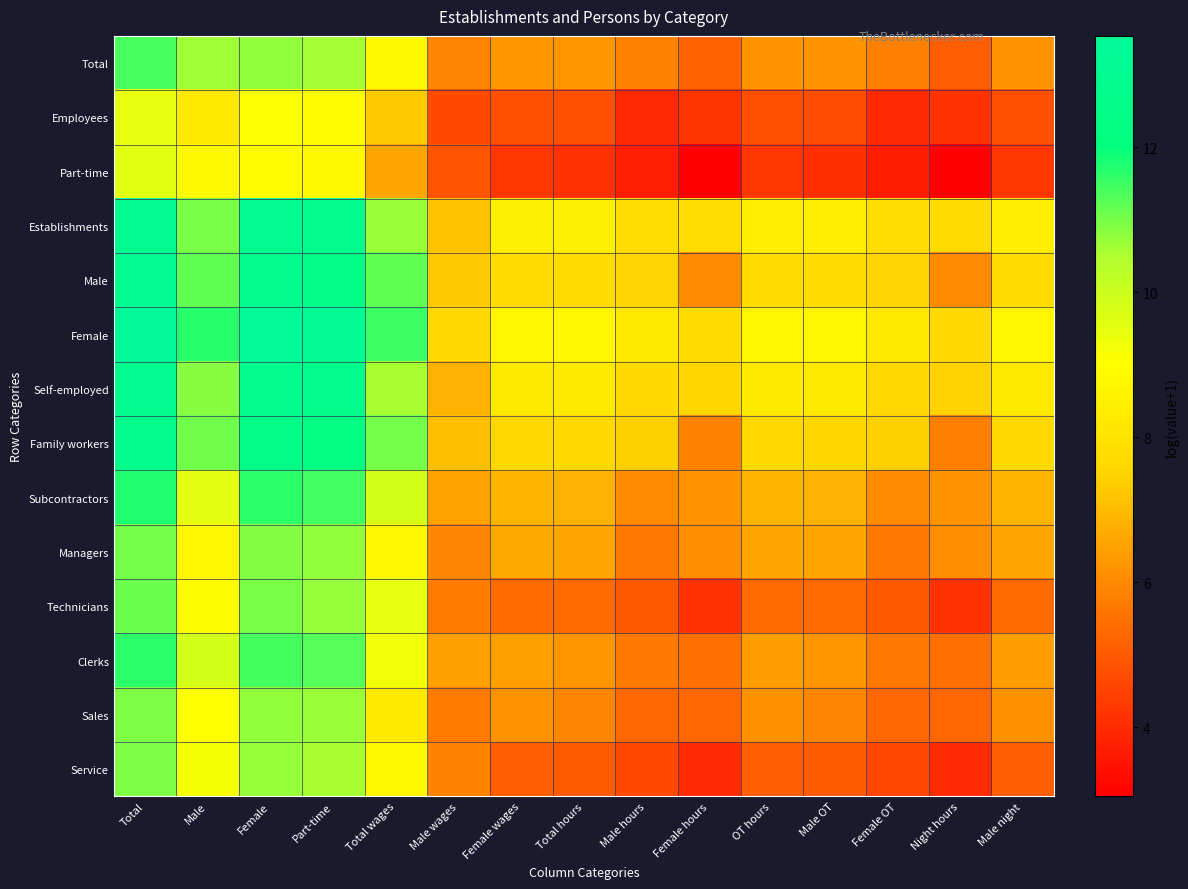

Reading left to right, extract all data points from this chart.

Total: Total=11.4	Male=10.6	Female=10.8	Part-time=10.6	Total wages=8.8	Male wages=5.9	Female wages=6.3	Total hours=6.3	Male hours=5.8	Female hours=5.2	OT hours=6.2	Male OT=6.2	Female OT=5.8	Night hours=5.1	Male night=6.2
Employees: Total=9.5	Male=8.3	Female=9.1	Part-time=8.9	Total wages=7.3	Male wages=4.7	Female wages=4.8	Total hours=4.8	Male hours=4.0	Female hours=4.2	OT hours=4.8	Male OT=4.8	Female OT=4.0	Night hours=4.2	Male night=4.8
Part-time: Total=9.6	Male=8.8	Female=8.9	Part-time=8.8	Total wages=6.6	Male wages=4.9	Female wages=4.3	Total hours=4.1	Male hours=3.7	Female hours=3.0	OT hours=4.2	Male OT=4.1	Female OT=3.7	Night hours=3.0	Male night=4.2
Establishments: Total=13.1	Male=11.0	Female=12.9	Part-time=12.8	Total wages=10.7	Male wages=7.2	Female wages=8.5	Total hours=8.5	Male hours=7.8	Female hours=7.8	OT hours=8.4	Male OT=8.4	Female OT=7.8	Night hours=7.7	Male night=8.4
Male: Total=12.9	Male=11.2	Female=12.7	Part-time=12.5	Total wages=11.2	Male wages=7.3	Female wages=7.7	Total hours=7.7	Male hours=7.5	Female hours=6.0	OT hours=7.7	Male OT=7.7	Female OT=7.5	Night hours=6.0	Male night=7.7
Female: Total=13.5	Male=11.7	Female=13.4	Part-time=13.2	Total wages=11.5	Male wages=7.6	Female wages=8.7	Total hours=8.7	Male hours=8.2	Female hours=7.7	OT hours=8.7	Male OT=8.7	Female OT=8.2	Night hours=7.6	Male night=8.7
Self-employed: Total=12.9	Male=10.9	Female=12.8	Part-time=12.7	Total wages=10.6	Male wages=6.8	Female wages=8.3	Total hours=8.3	Male hours=7.6	Female hours=7.6	OT hours=8.2	Male OT=8.2	Female OT=7.6	Night hours=7.5	Male night=8.2
Family workers: Total=12.7	Male=11.1	Female=12.5	Part-time=12.3	Total wages=11.0	Male wages=7.1	Female wages=7.6	Total hours=7.6	Male hours=7.4	Female hours=5.9	OT hours=7.6	Male OT=7.6	Female OT=7.4	Night hours=5.8	Male night=7.6
Subcontractors: Total=11.8	Male=9.5	Female=11.6	Part-time=11.4	Total wages=9.8	Male wages=6.5	Female wages=6.9	Total hours=6.8	Male hours=6.1	Female hours=6.2	OT hours=6.9	Male OT=6.8	Female OT=6.1	Night hours=6.2	Male night=6.9
Managers: Total=11.0	Male=8.7	Female=10.9	Part-time=10.8	Total wages=8.7	Male wages=5.9	Female wages=6.6	Total hours=6.6	Male hours=5.6	Female hours=6.1	OT hours=6.6	Male OT=6.6	Female OT=5.6	Night hours=6.1	Male night=6.6
Technicians: Total=11.1	Male=9.0	Female=11.0	Part-time=10.7	Total wages=9.4	Male wages=5.7	Female wages=5.4	Total hours=5.4	Male hours=5.0	Female hours=4.2	OT hours=5.4	Male OT=5.4	Female OT=5.0	Night hours=4.2	Male night=5.4
Clerks: Total=11.6	Male=9.8	Female=11.4	Part-time=11.3	Total wages=9.3	Male wages=6.5	Female wages=6.5	Total hours=6.3	Male hours=5.7	Female hours=5.5	OT hours=6.4	Male OT=6.3	Female OT=5.7	Night hours=5.5	Male night=6.4
Sales: Total=10.9	Male=9.0	Female=10.8	Part-time=10.7	Total wages=8.3	Male wages=5.7	Female wages=6.2	Total hours=5.9	Male hours=5.3	Female hours=5.2	OT hours=6.1	Male OT=5.9	Female OT=5.2	Night hours=5.2	Male night=6.1
Service: Total=10.9	Male=9.2	Female=10.7	Part-time=10.6	Total wages=8.8	Male wages=5.8	Female wages=5.1	Total hours=5.0	Male hours=4.6	Female hours=4.0	OT hours=5.1	Male OT=5.0	Female OT=4.6	Night hours=4.0	Male night=5.1